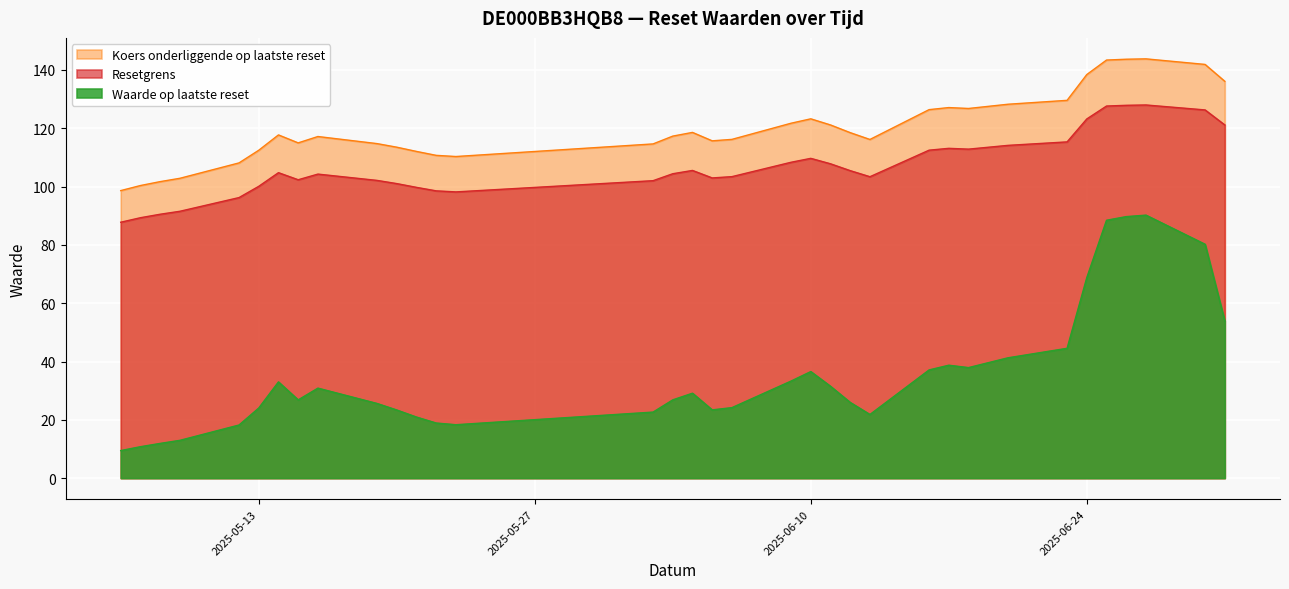

Which series has the largest total across all categories?

Koers onderliggende op laatste reset